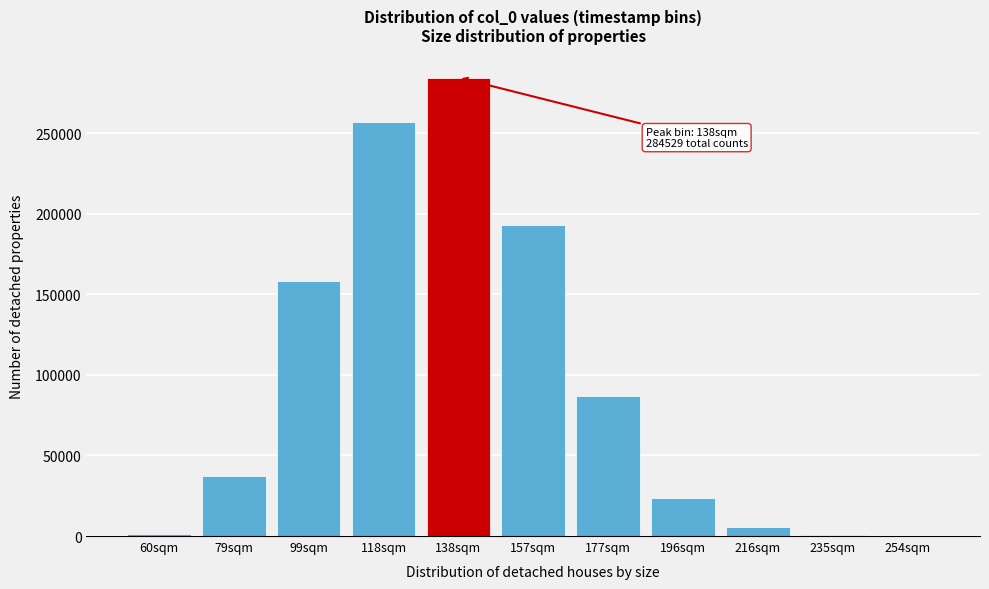

Between 99sqm and 157sqm, which is larger?

157sqm